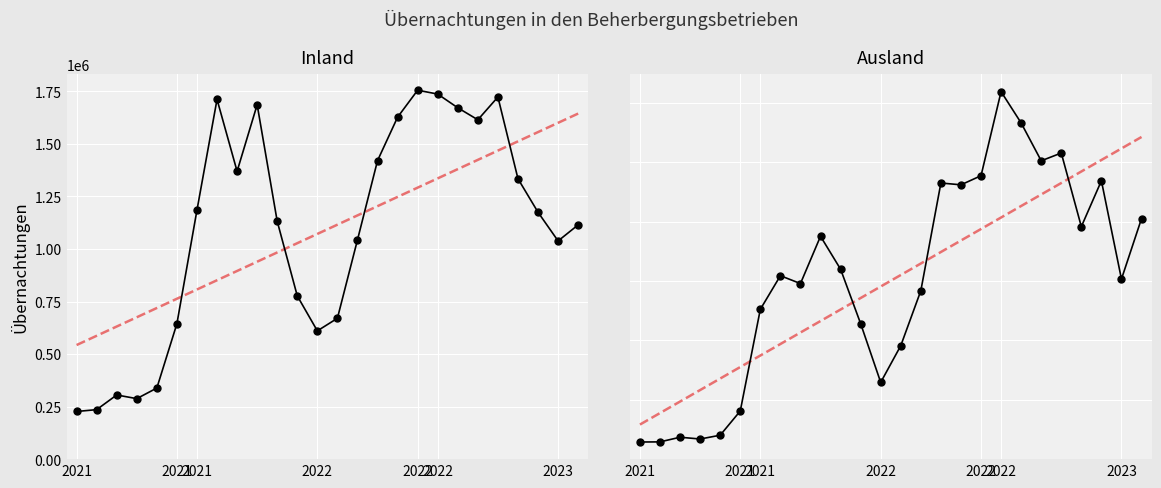

What is the total value across all series at 25?

1925059